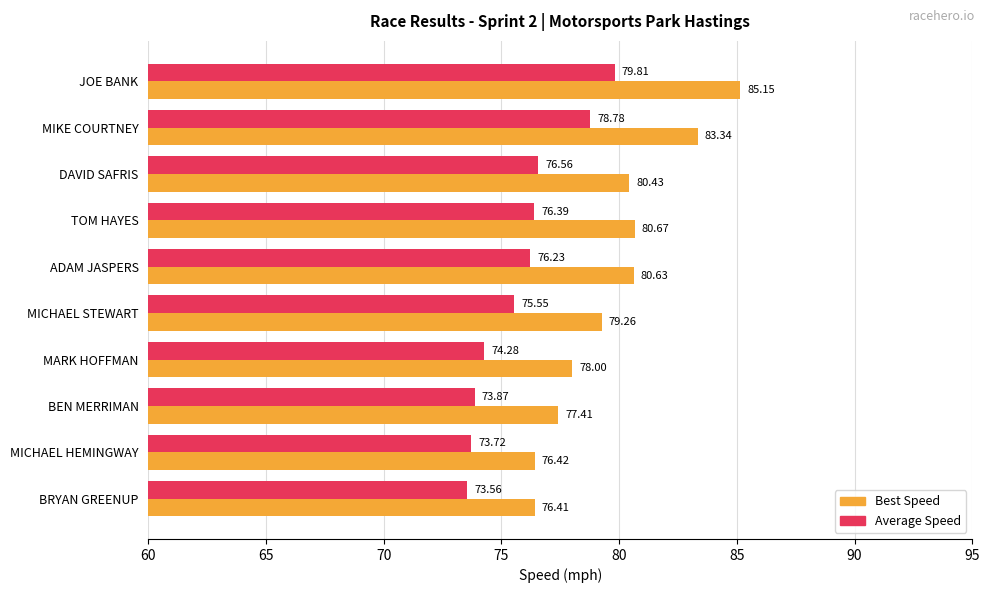

What is the difference between the maximum and minimum values in the Best Speed series?

8.7